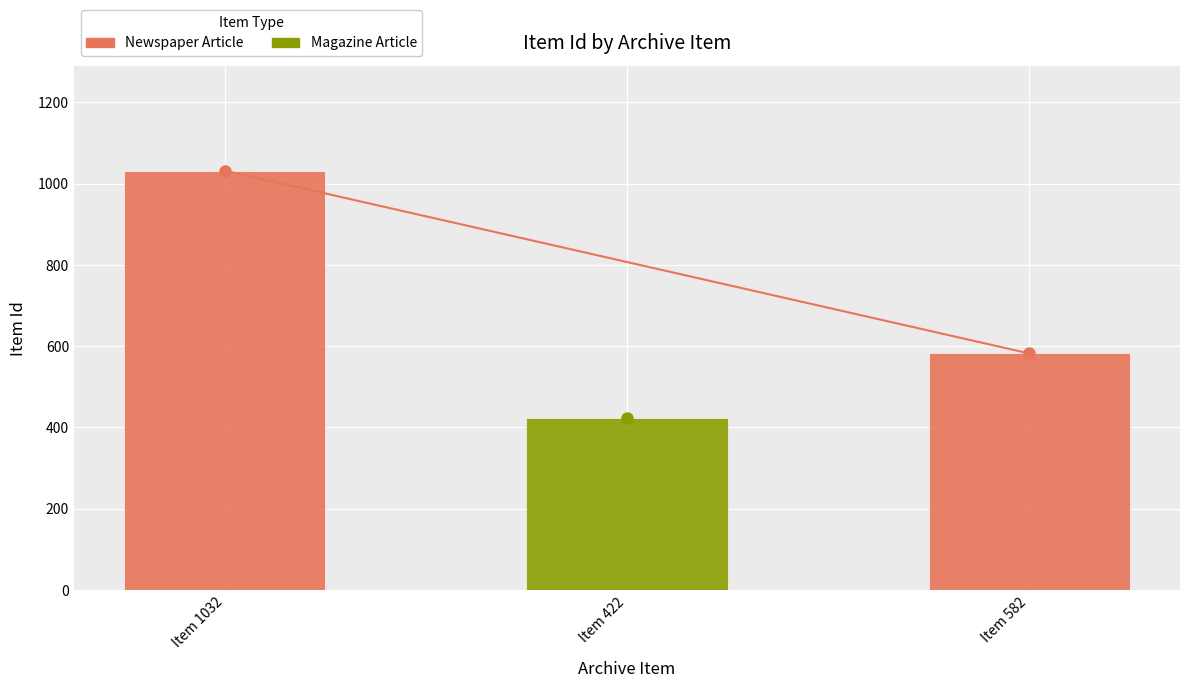

What is the value of the 3rd bar from the left?

582